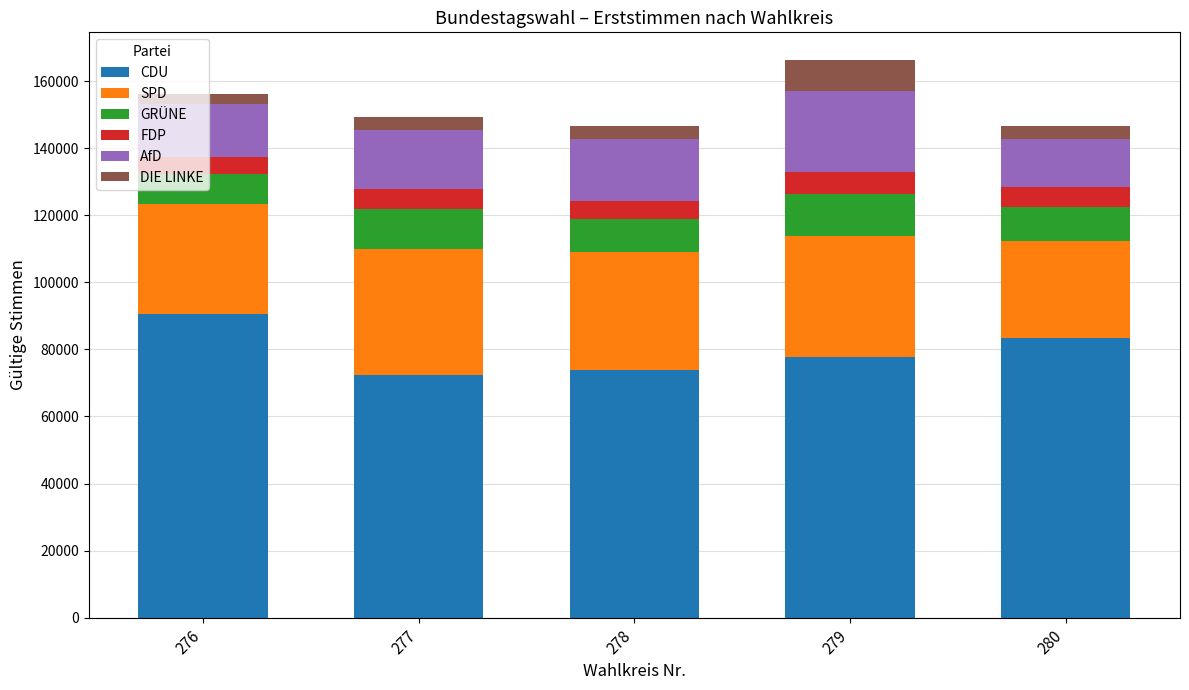

What is the difference between the maximum and minimum values in the CDU series?

18353